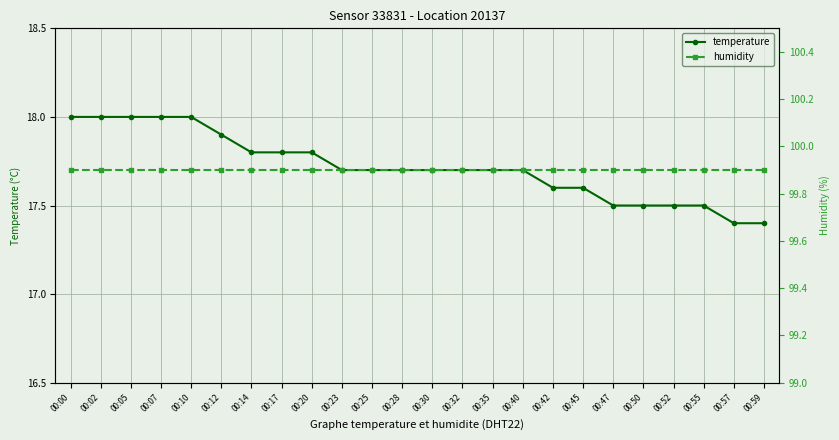

True or false: humidity has more than 2 interior local peaks.

False